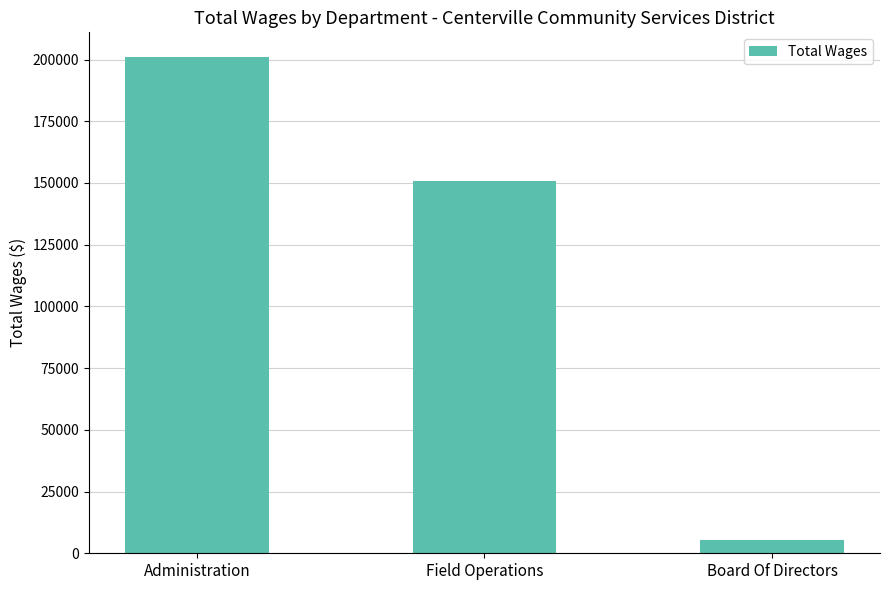

What is the label of the 3rd bar from the right?

Administration